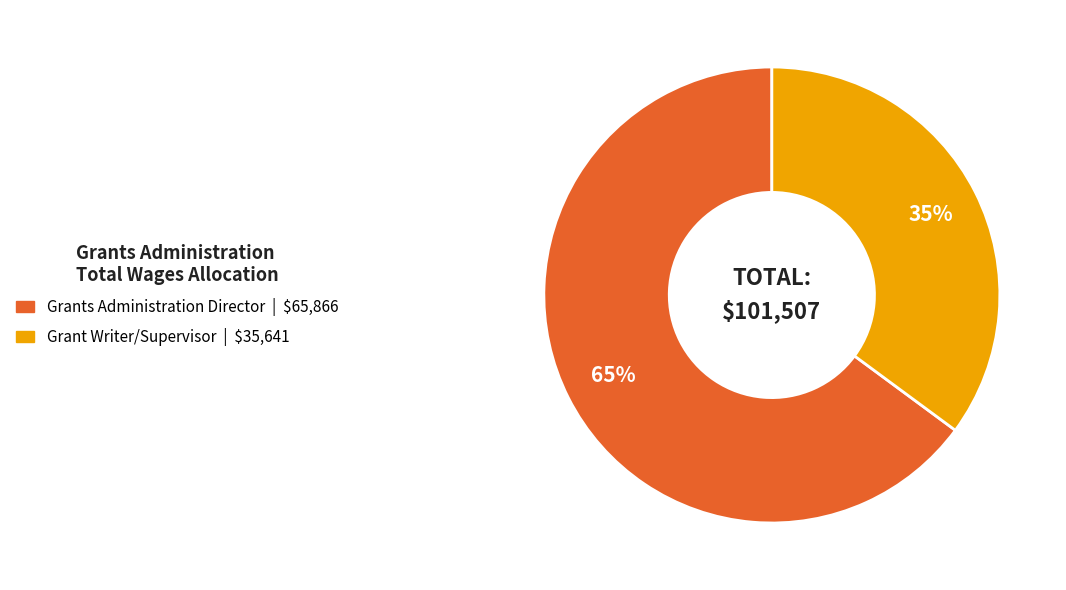

What is the ratio of the value at Grant Writer/Supervisor to the value at Grants Administration Director?

0.5